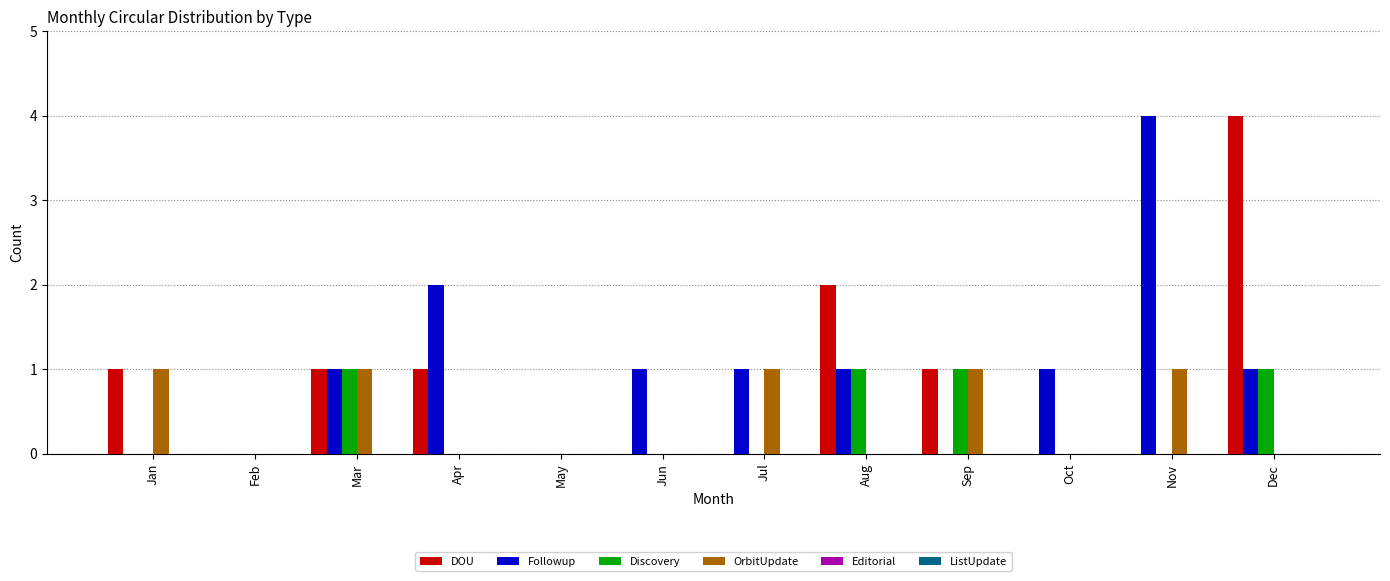

The value of OrbitUpdate at Jun is 1. True or false?

False